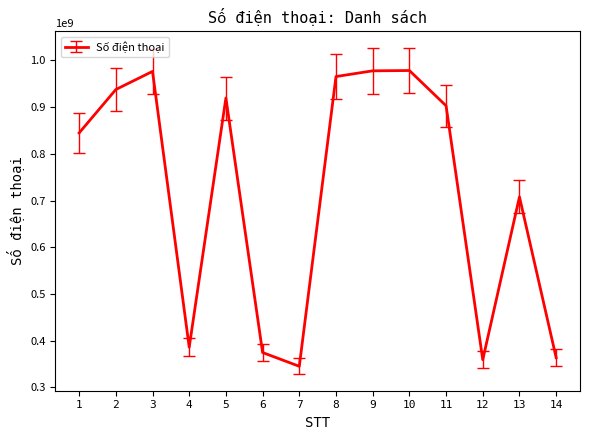

Read the value at 10, to the nearest 100.

978344500